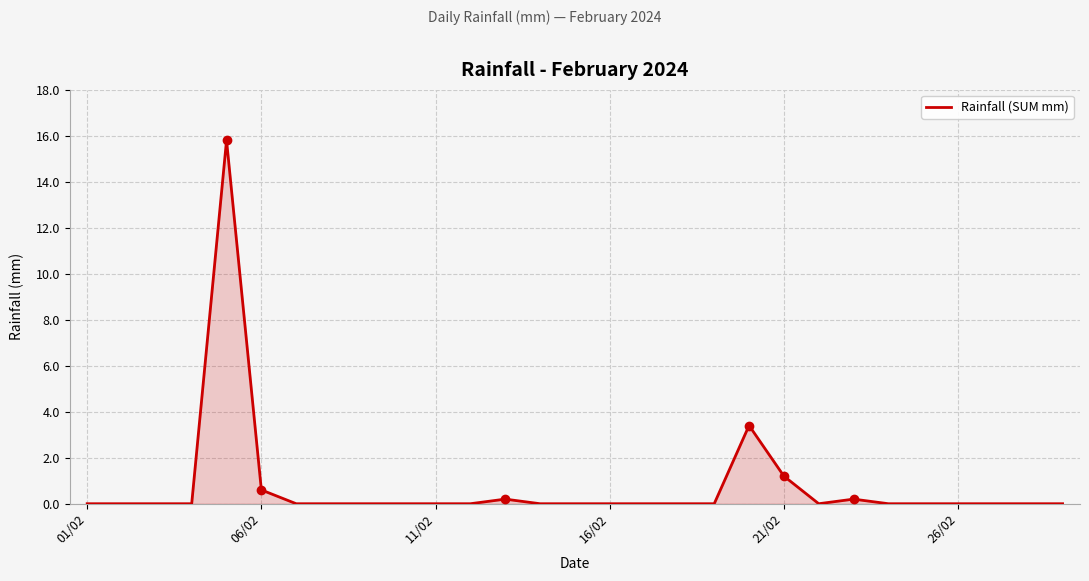

The value of Rainfall (SUM mm) at 16/02 is 0.0. True or false?

True